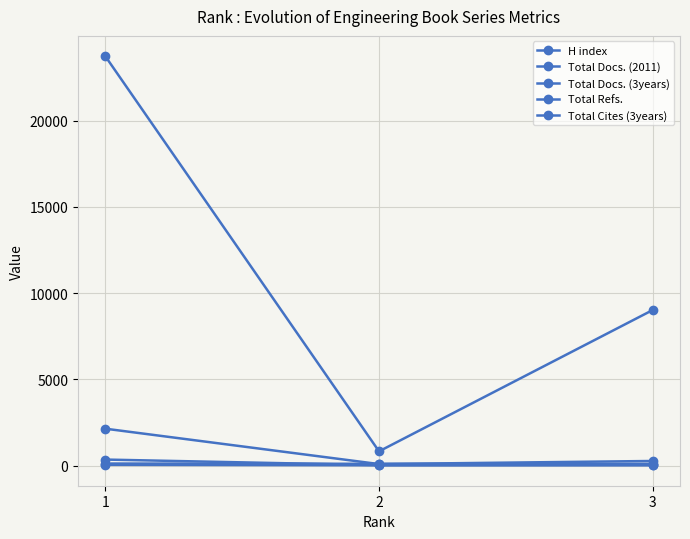

Count the number of categories in the chart.

3